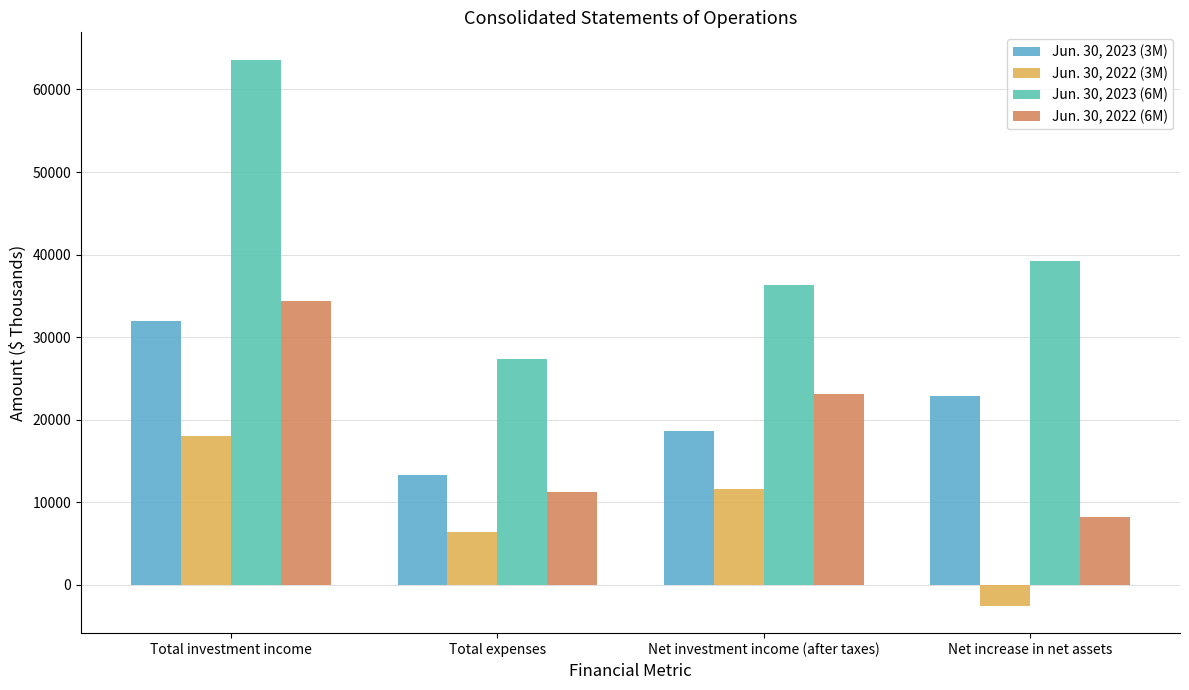

What is the average value of the Jun. 30, 2022 (3M) series?

8368